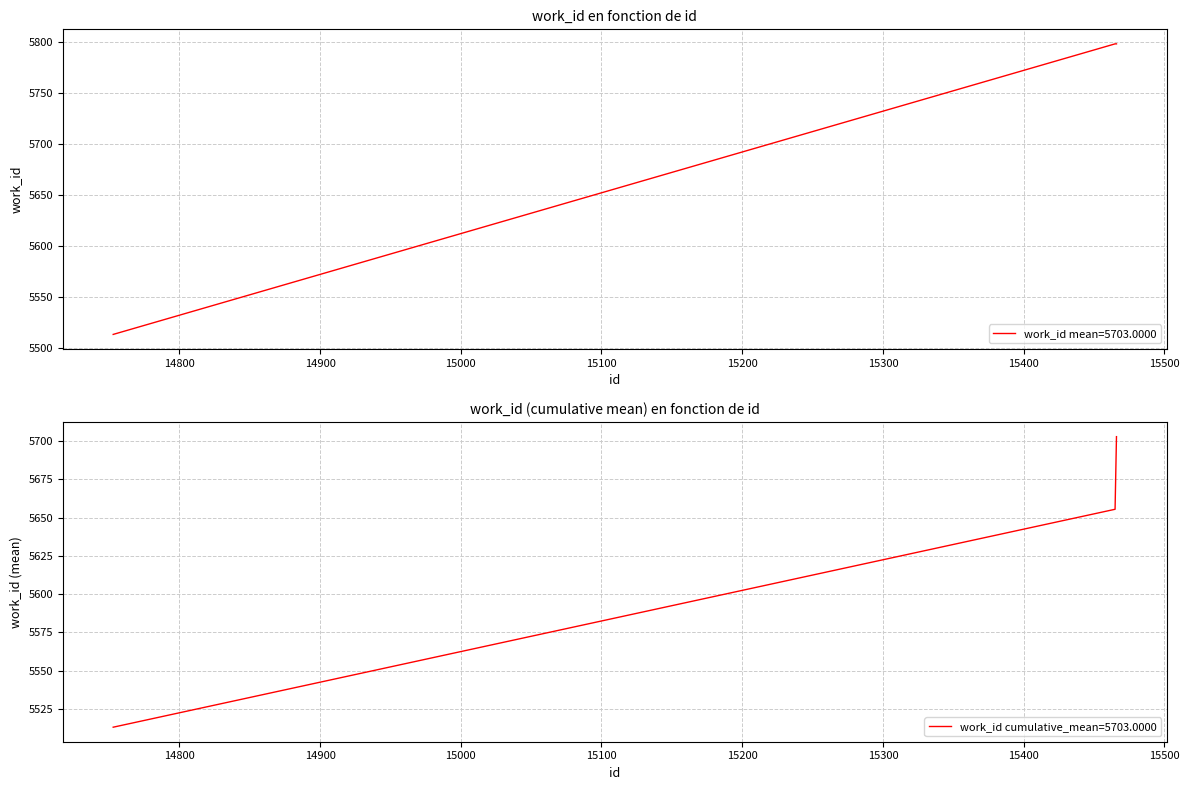

The chart shows a value of 3639 at 14753. True or false?

False